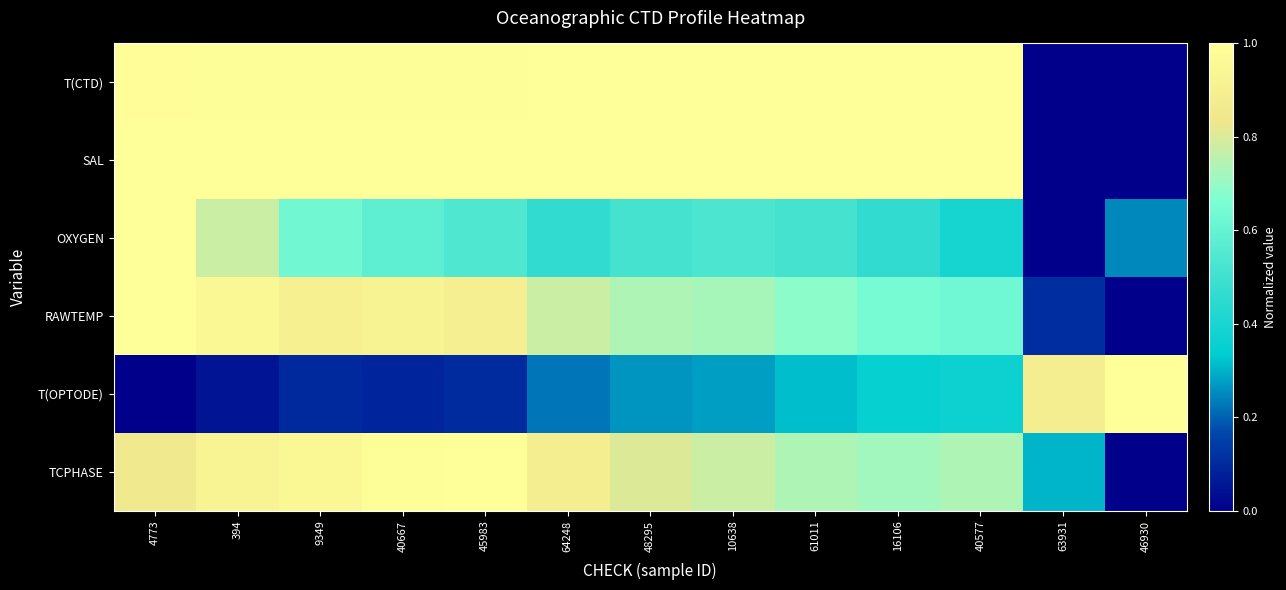

What is the total value across all series at 10638?

4.3